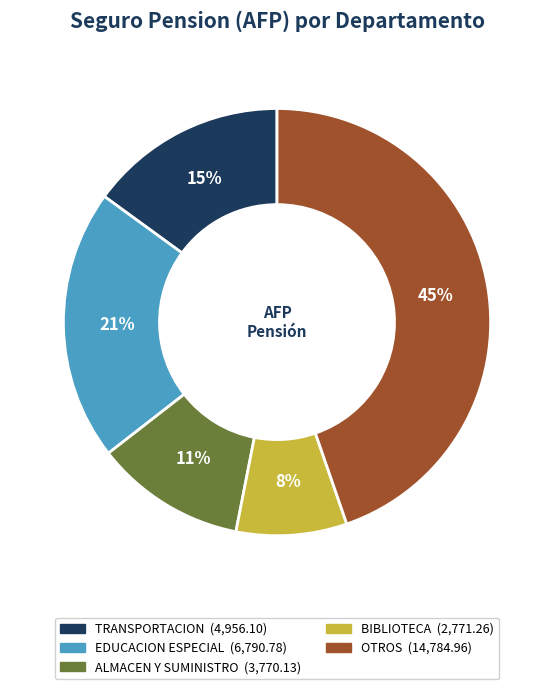

To the nearest percent, what is the average slice percentage?

20%